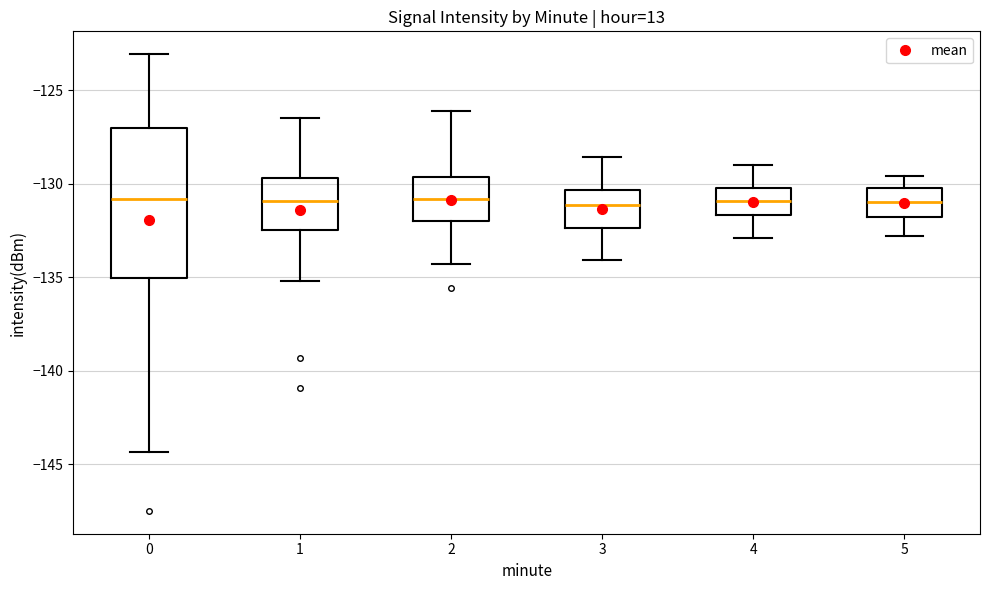

Reading left to right, transcribe this box plot: for each box, give where its median line is, the range the box spans, and where its two whiskers end, as read against the y-axis. The values are not printed on the chart, so give them approximately, as read against the axis.

0: median -131.0, box -135.0 to -127.0, whiskers -144.5 to -123.0
1: median -131.0, box -132.5 to -129.5, whiskers -135.0 to -126.5
2: median -131.0, box -132.0 to -129.5, whiskers -134.5 to -126.0
3: median -131.0, box -132.5 to -130.5, whiskers -134.0 to -128.5
4: median -131.0, box -131.5 to -130.0, whiskers -133.0 to -129.0
5: median -131.0, box -132.0 to -130.0, whiskers -133.0 to -129.5